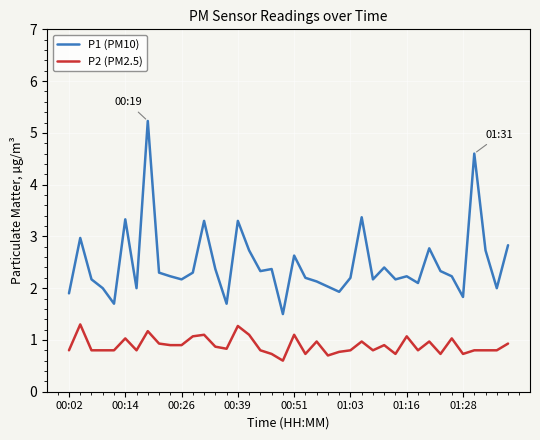

Which series has the largest total across all categories?

P1 (PM10)